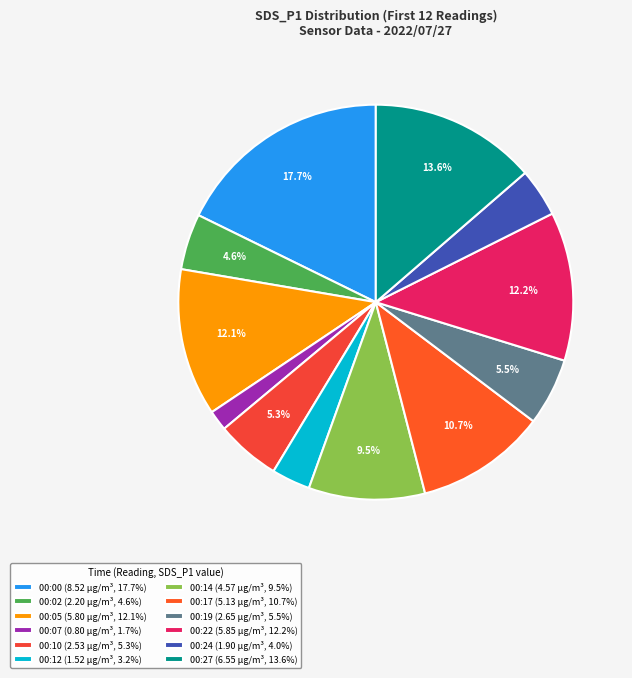

What percentage is the 00:07 slice, to the nearest percent?

2%